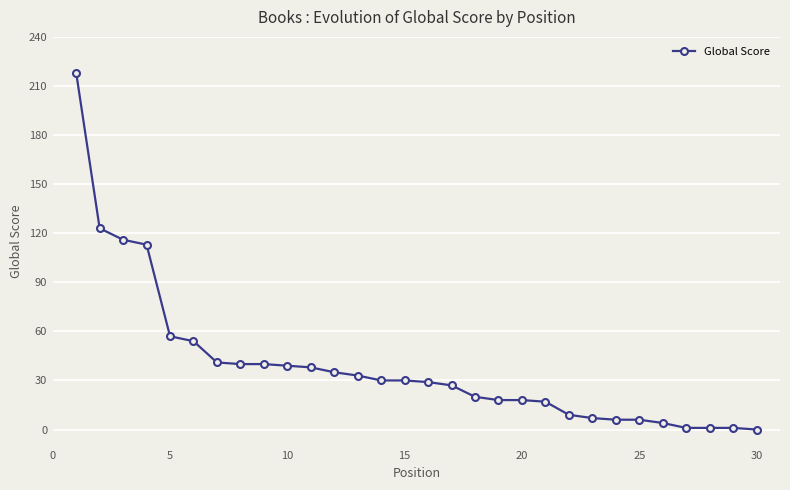

What is the difference between the maximum and minimum values?

218